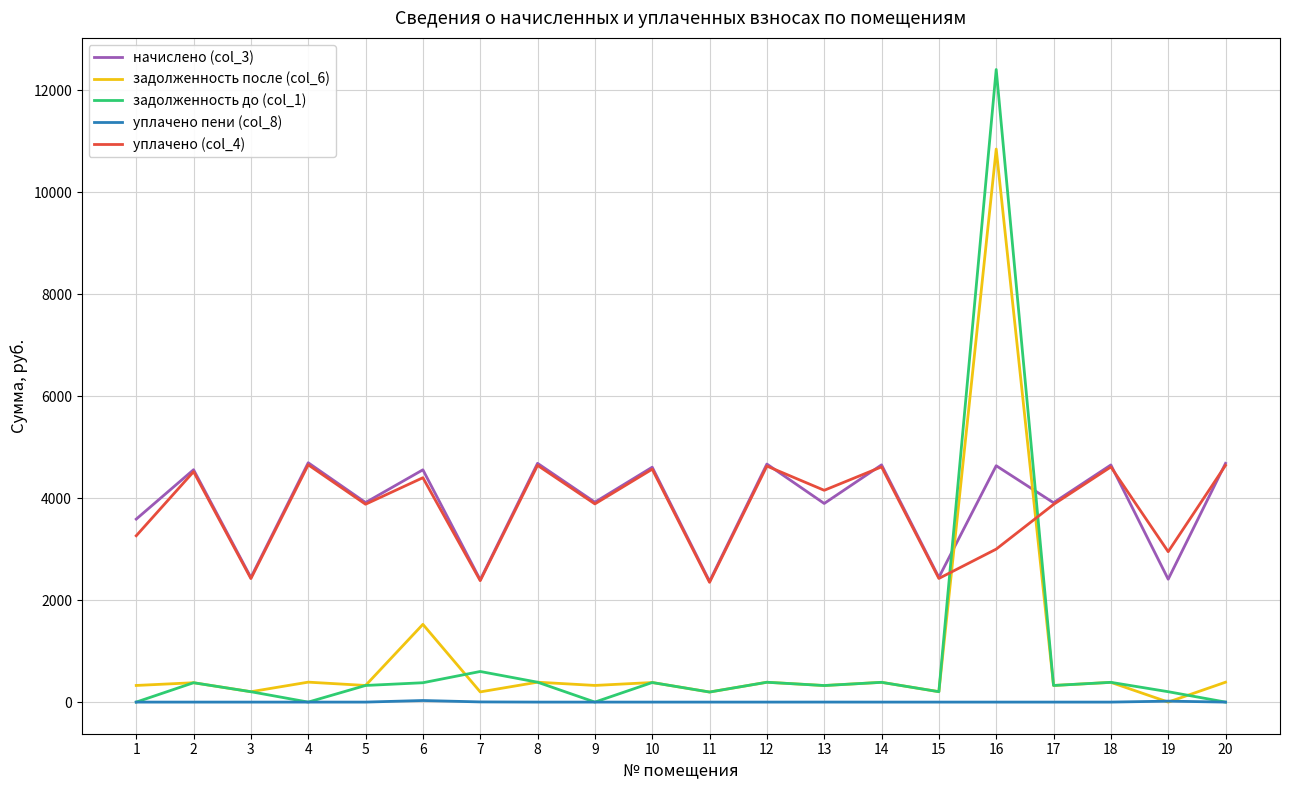

At which category is the sum across all series the highest?

16